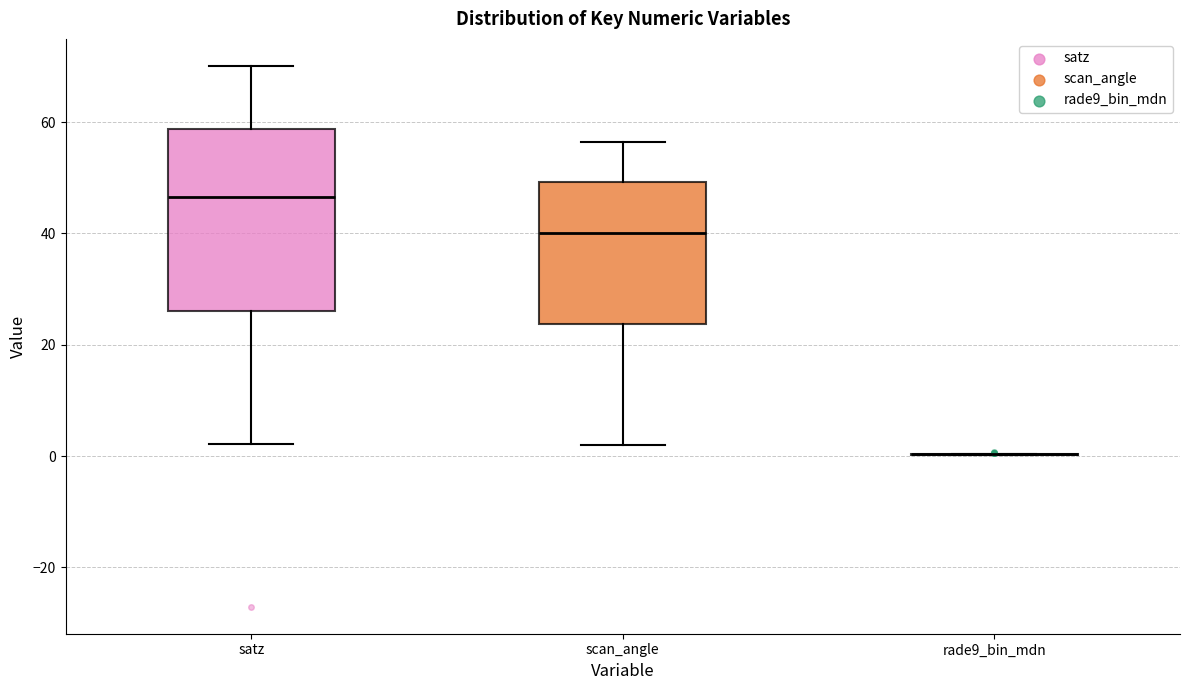

Where is the upper edge of the box for scan_angle on the y-axis? The values are not printed on the chart, so give them approximately, as read against the axis.

50